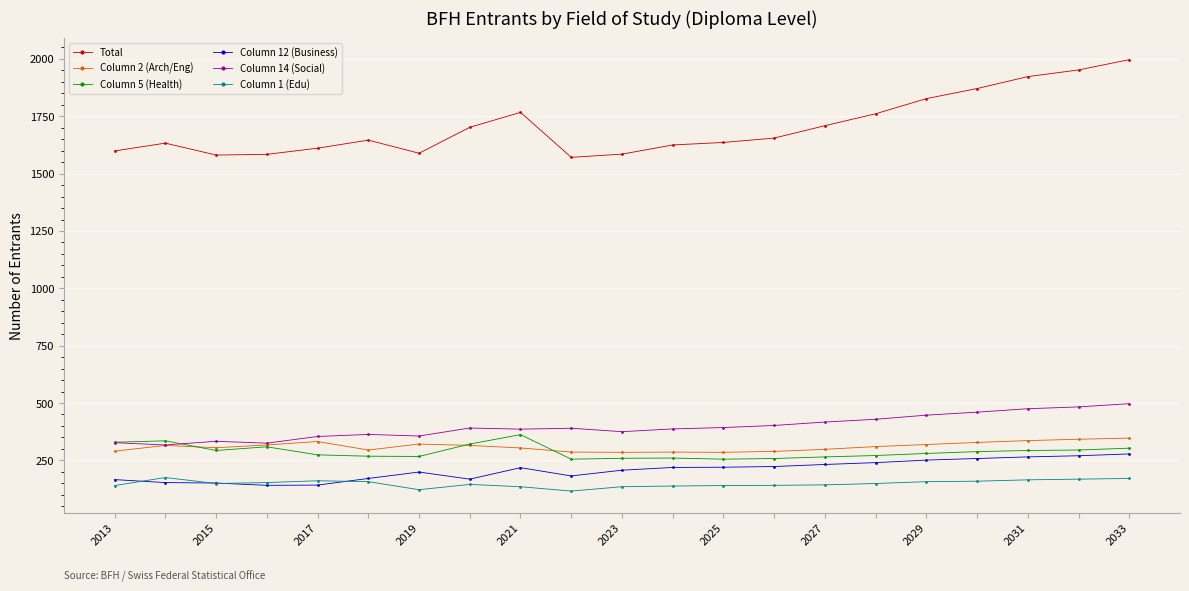

Which series has the largest total across all categories?

Total